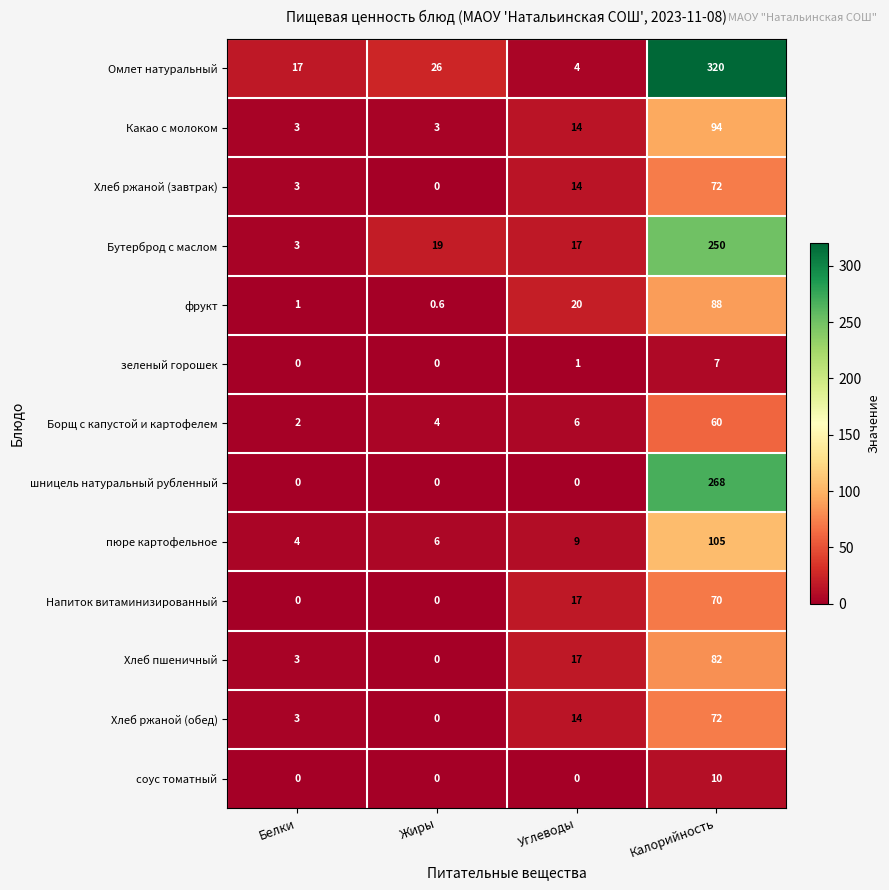

How many values in соус томатный are above zero?

1